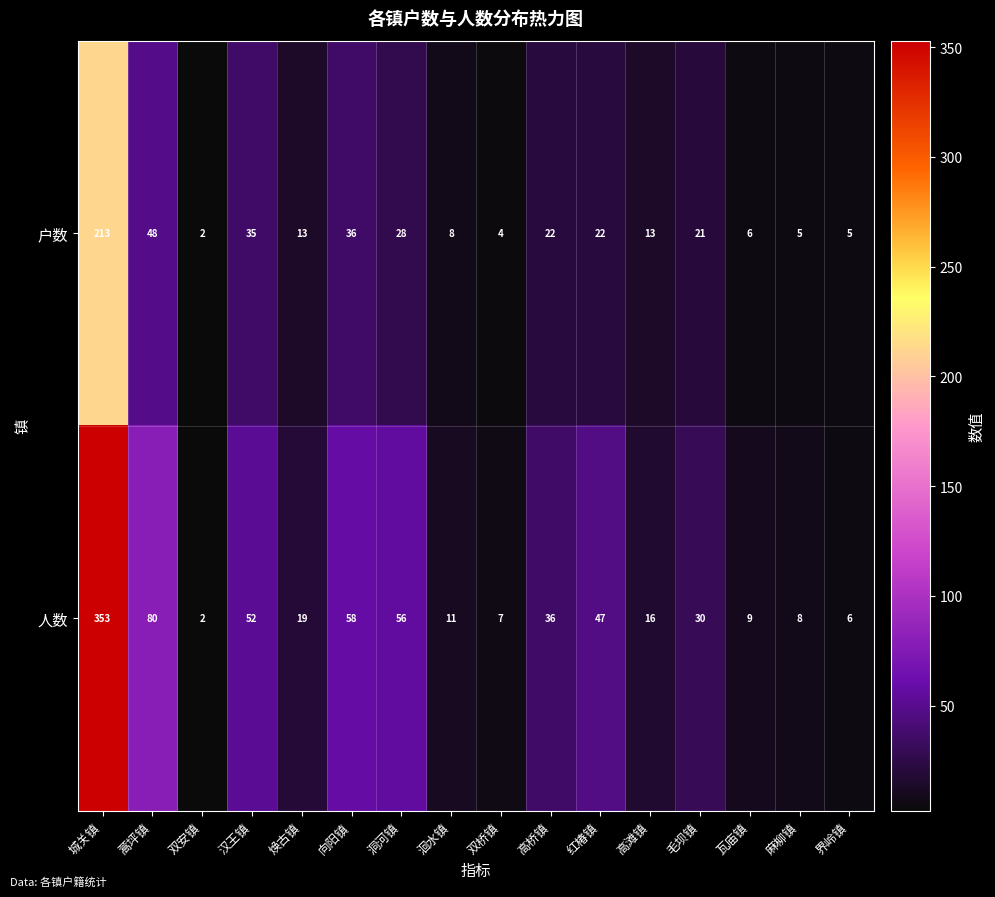

Which series changed the most between 城关镇 and 麻柳镇?

人数